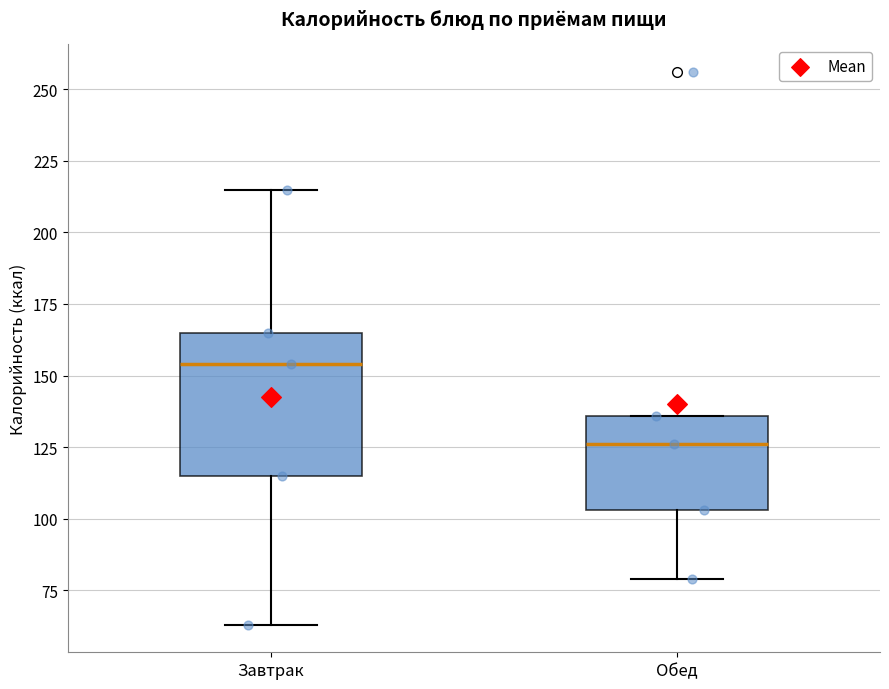

Reading left to right, read every box against the y-axis: the position of its median line, the range the box covers, and the ends of its whiskers. The values are not printed on the chart, so give them approximately, as read against the axis.

Завтрак: median 155, box 115 to 165, whiskers 65 to 215
Обед: median 125, box 105 to 135, whiskers 80 to 135